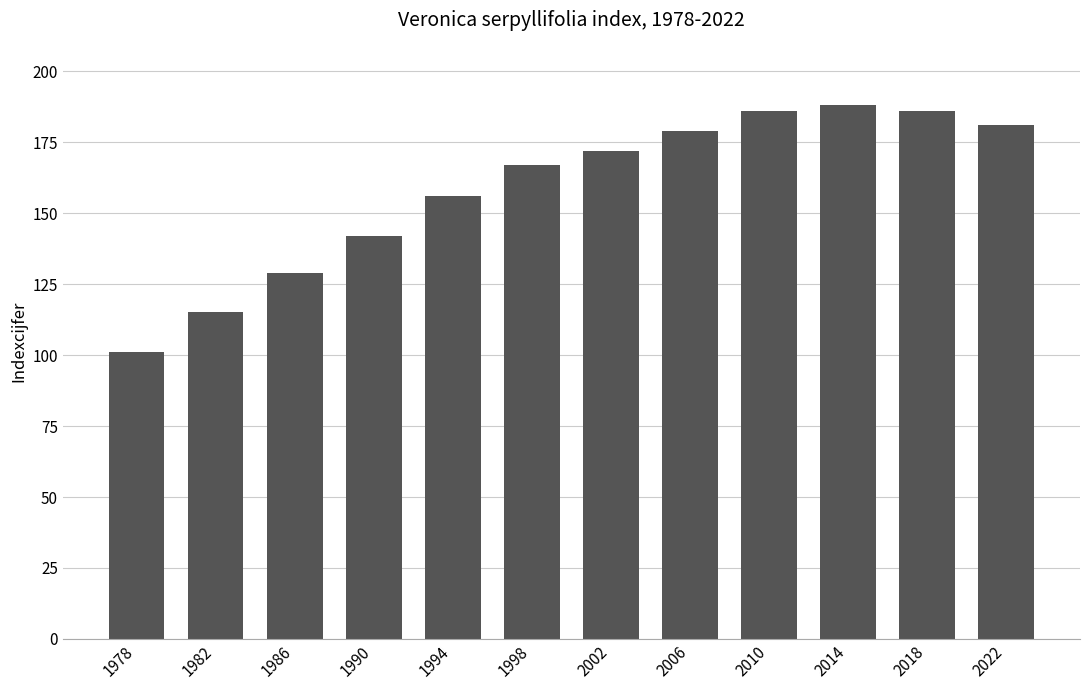

What is the smallest value displayed?

101